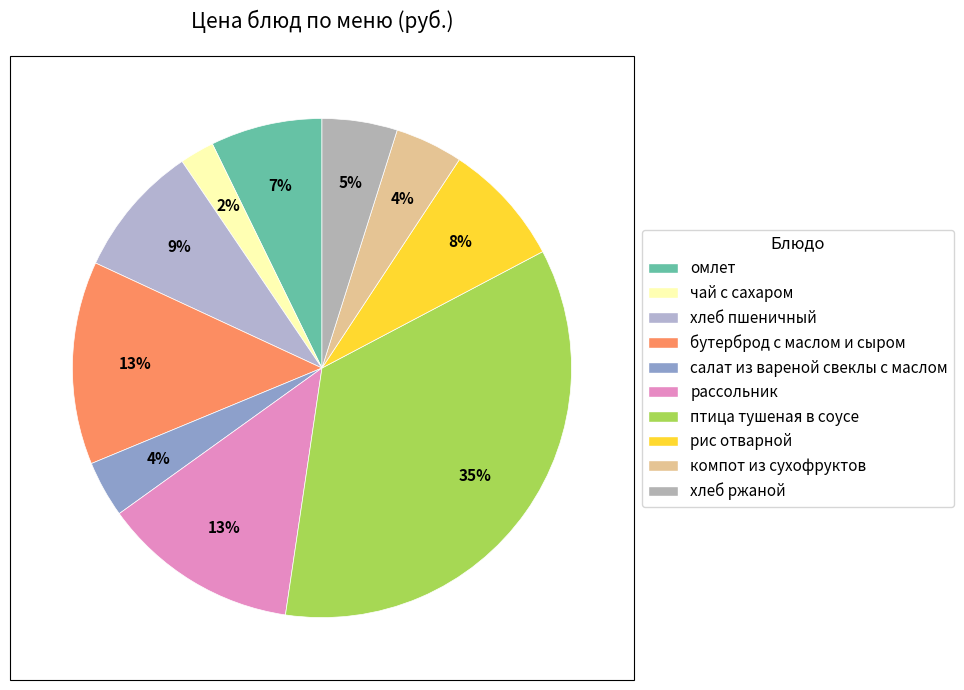

The рис отварной slice represents 8% of the pie. True or false?

True